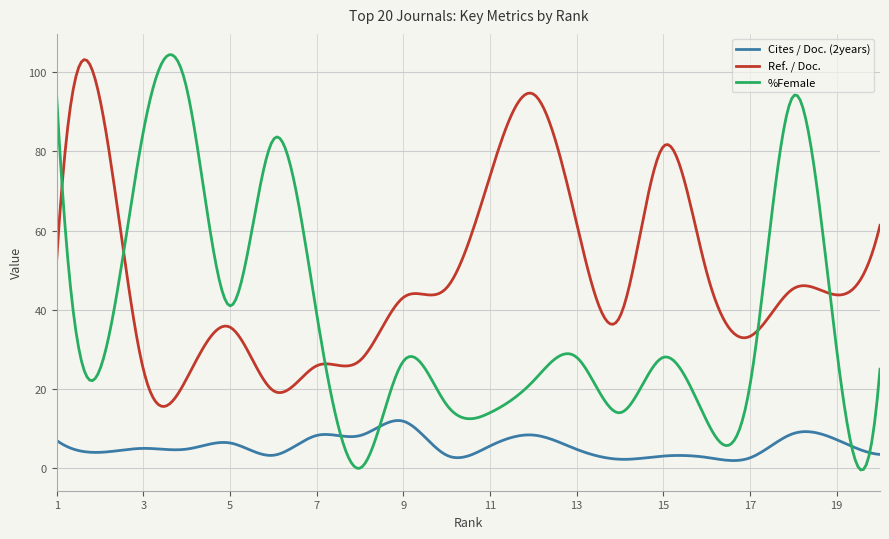

Rank the series by their maximum value, from lowest to highest.

Cites / Doc. (2years), Ref. / Doc., %Female